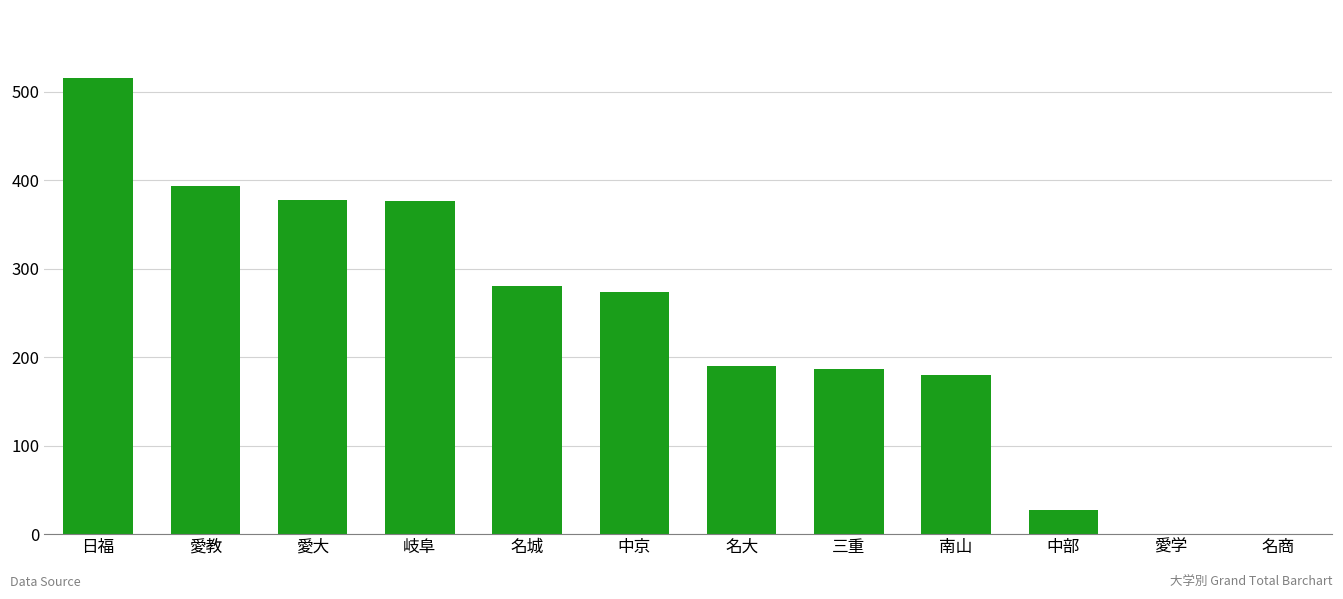

What is the change in value from 愛大 to 愛学?

-377